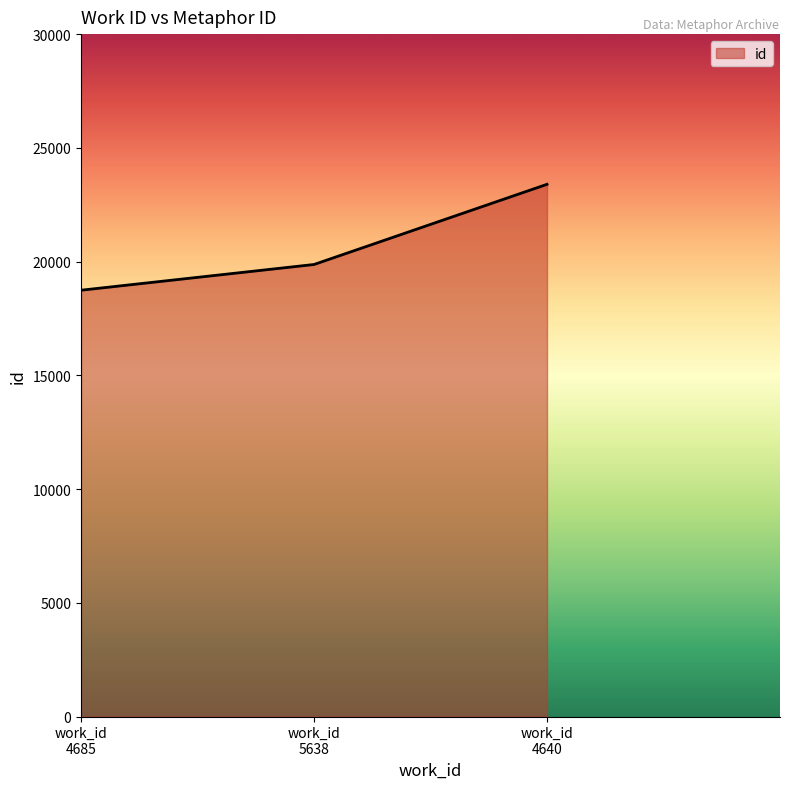

Rank the categories by value from lowest to highest.

work_id
4685, work_id
5638, work_id
4640